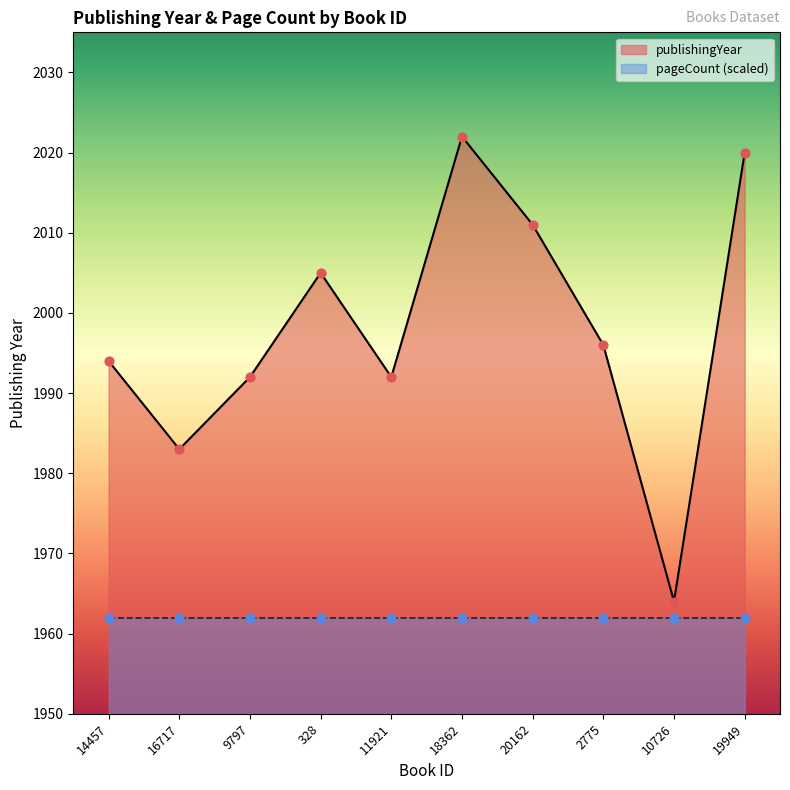

What is the ratio of the value at 19949 to the value at 328?

1.0